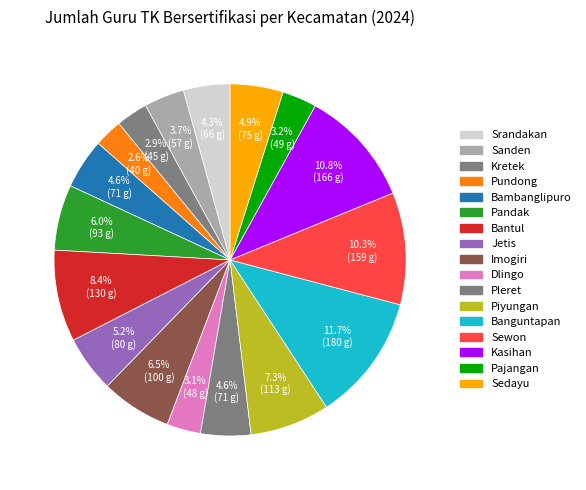

How many segments does this pie chart have?

17